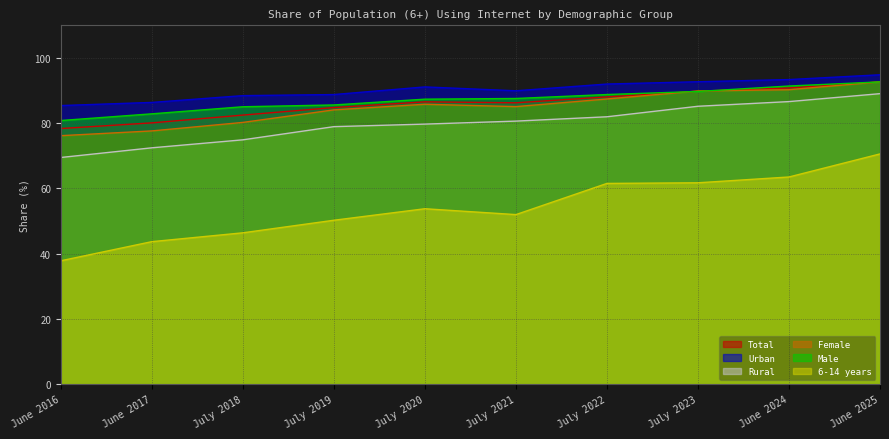

Count the number of categories in the chart.

10